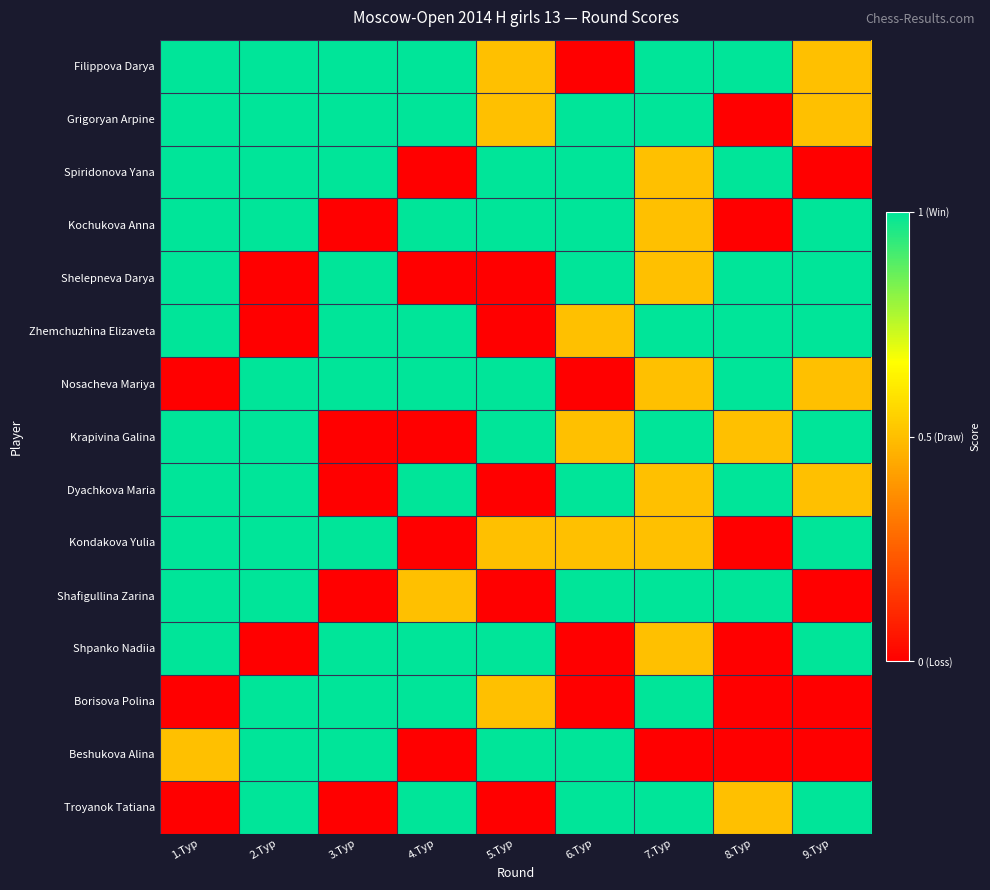

Rank the series by their maximum value, from highest to lowest.

Filippova Darya, Grigoryan Arpine, Spiridonova Yana, Kochukova Anna, Shelepneva Darya, Zhemchuzhina Elizaveta, Nosacheva Mariya, Krapivina Galina, Dyachkova Maria, Kondakova Yulia, Shafigullina Zarina, Shpanko Nadiia, Borisova Polina, Beshukova Alina, Troyanok Tatiana